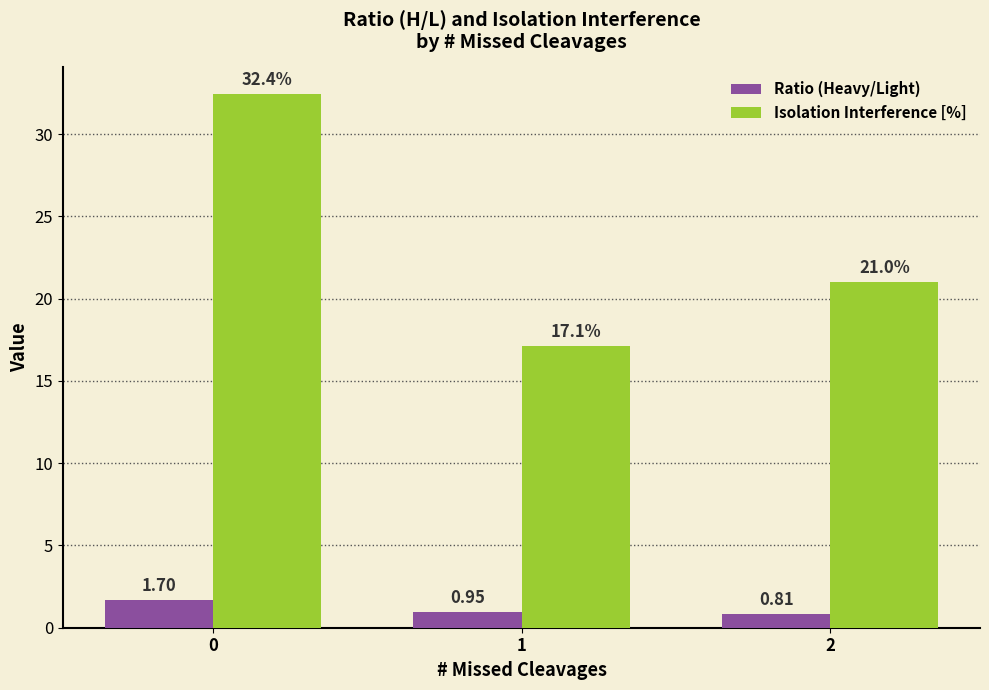

The Isolation Interference [%] series shows 26.5 at 1. True or false?

False